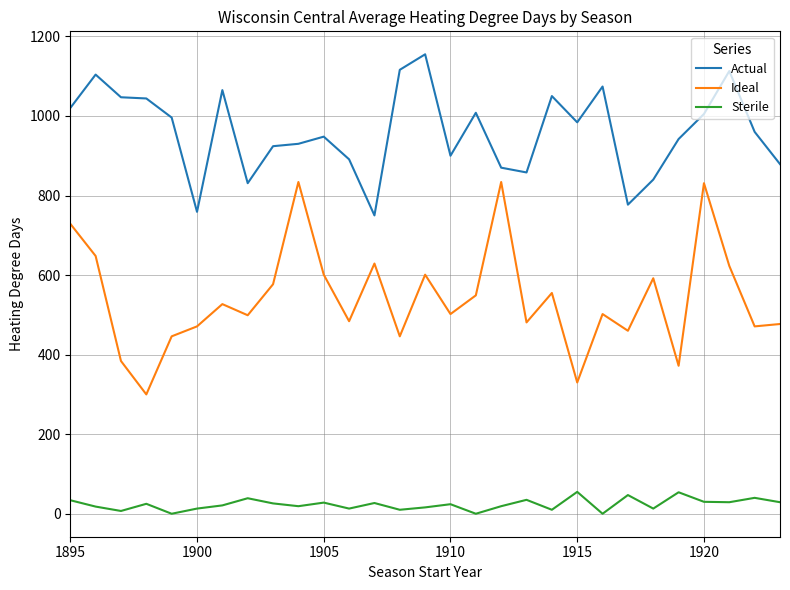

Rank the series by their average value, from highest to lowest.

Actual, Ideal, Sterile